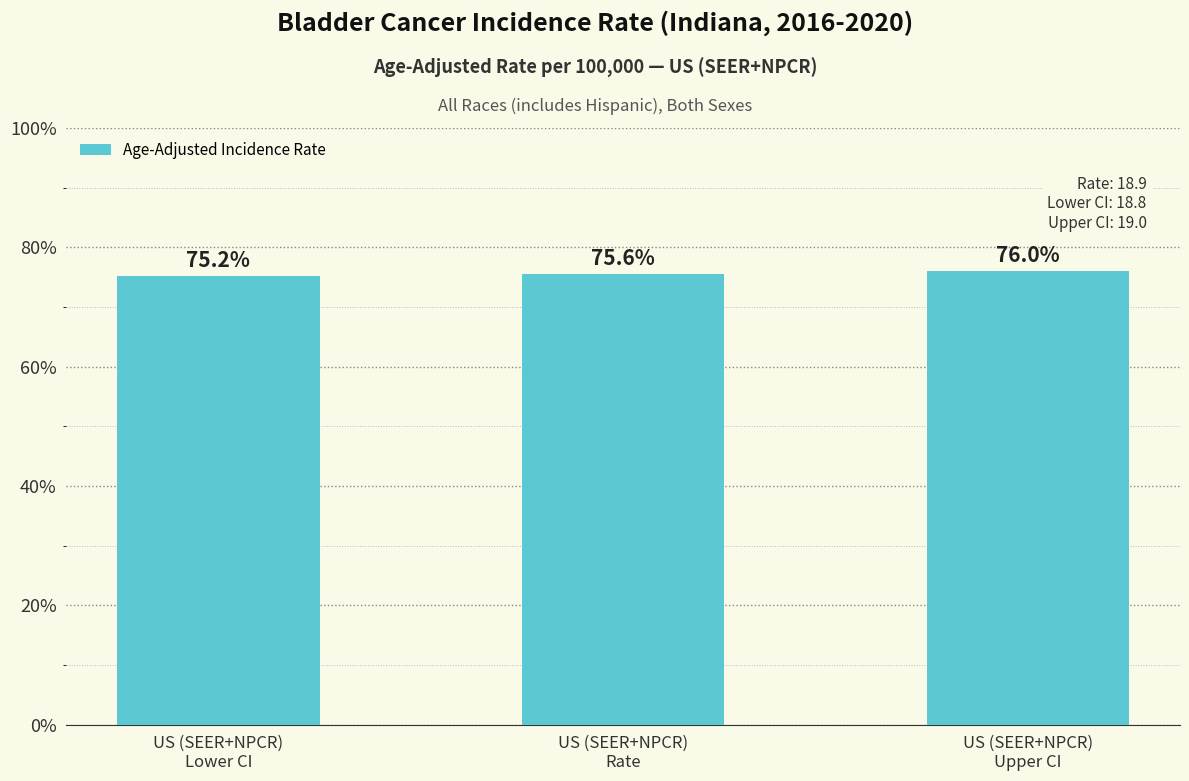

Between US (SEER+NPCR)
Upper CI and US (SEER+NPCR)
Lower CI, which is larger?

US (SEER+NPCR)
Upper CI